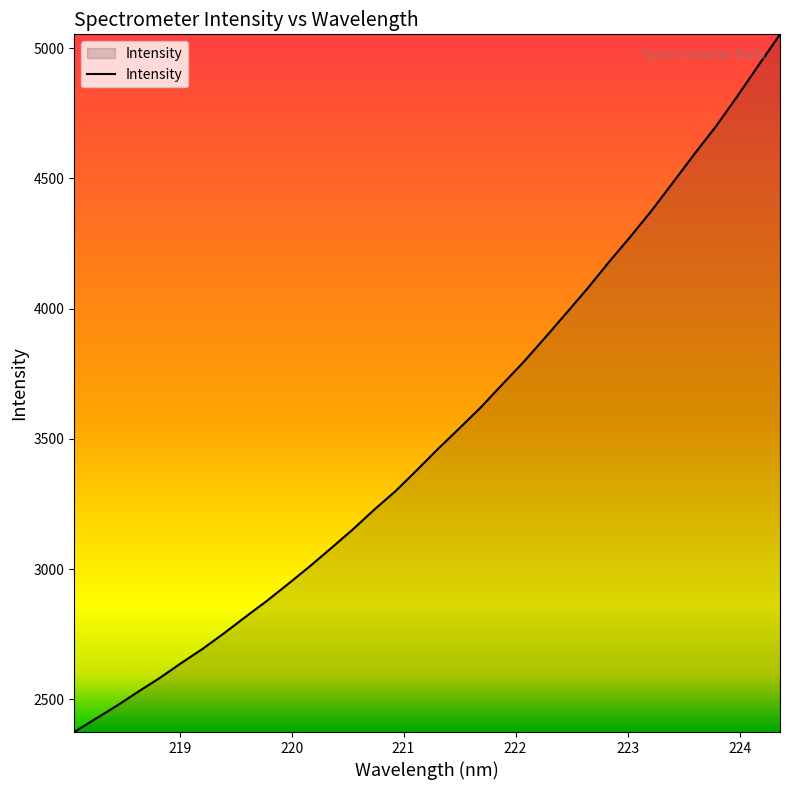

What is the difference between the maximum and minimum values?

2678.1